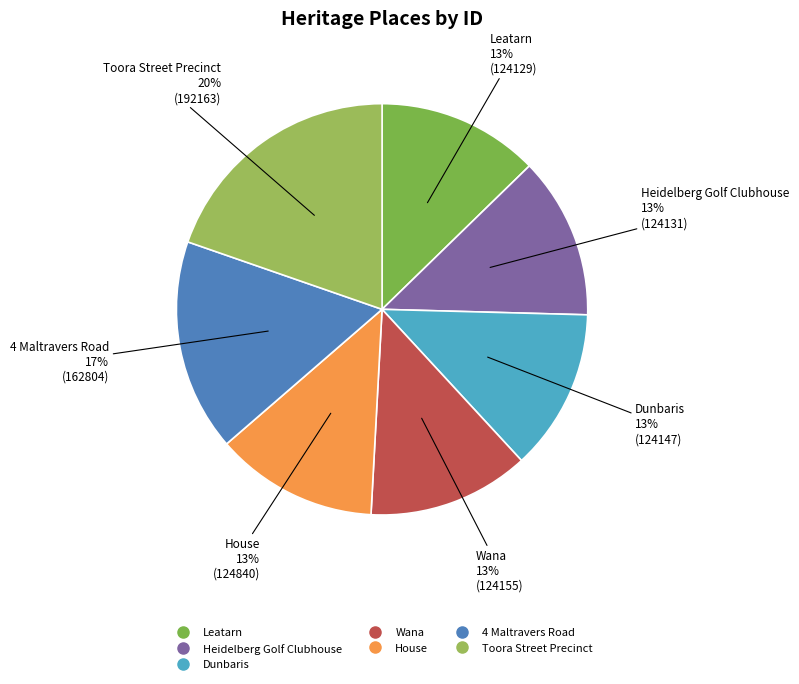

To the nearest percent, what is the difference between the Toora Street Precinct and Wana slice percentages?

7%